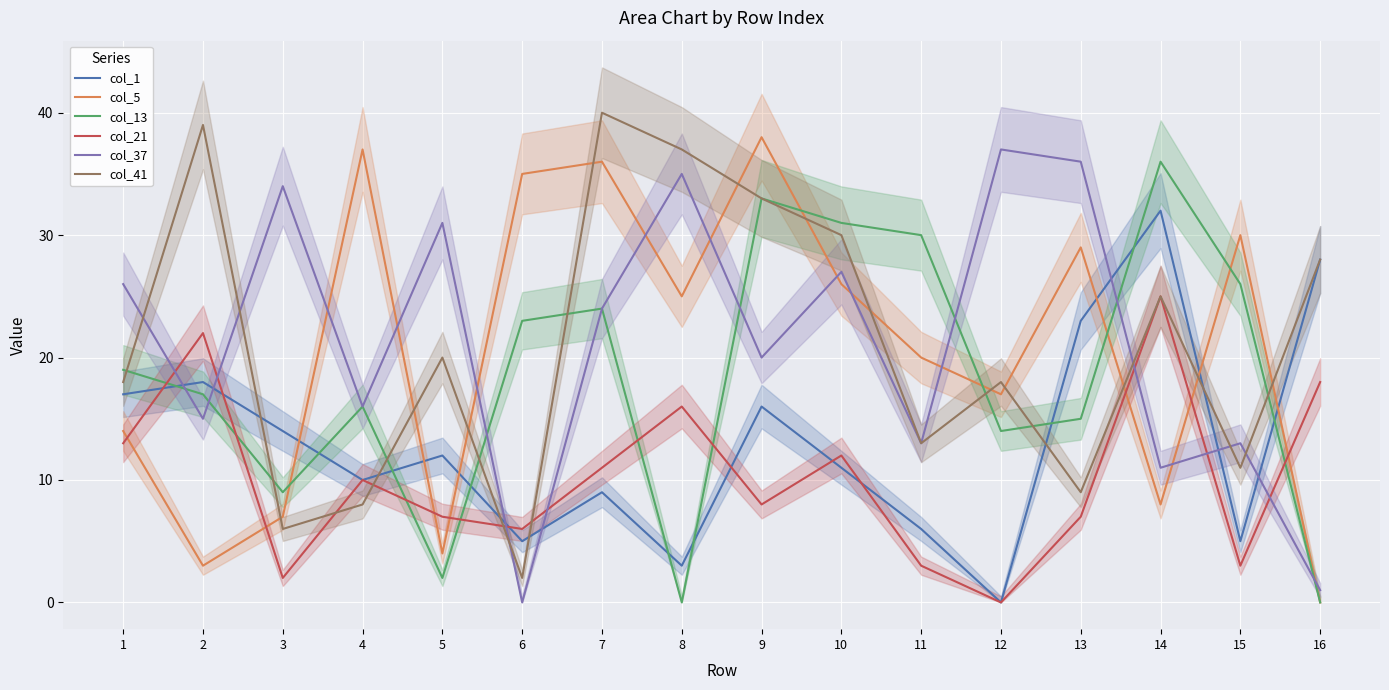

Which category has the highest value across all series?

7